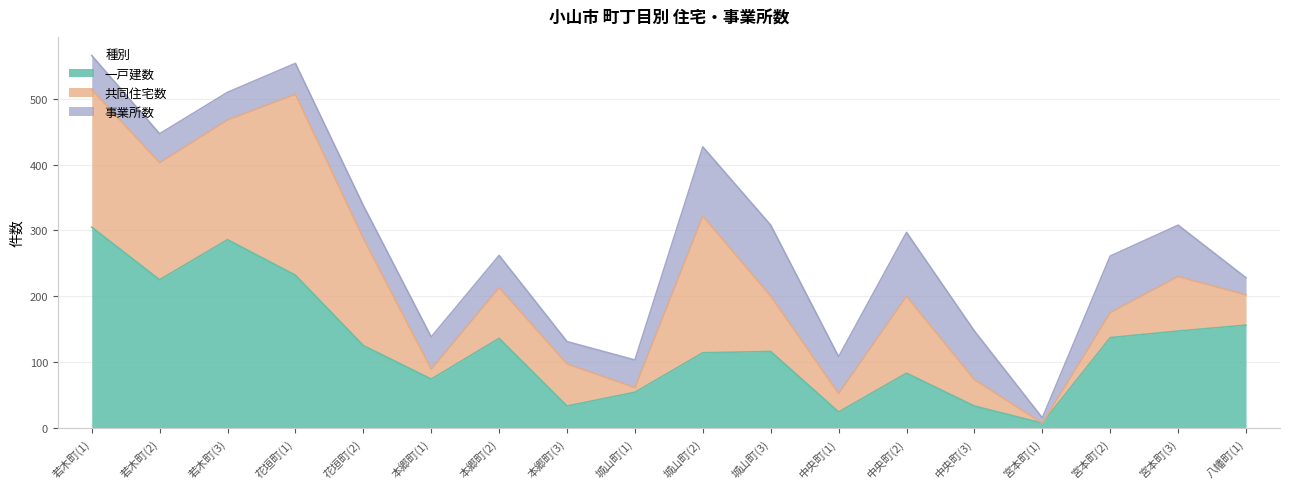

Which series has the largest total across all categories?

一戸建数